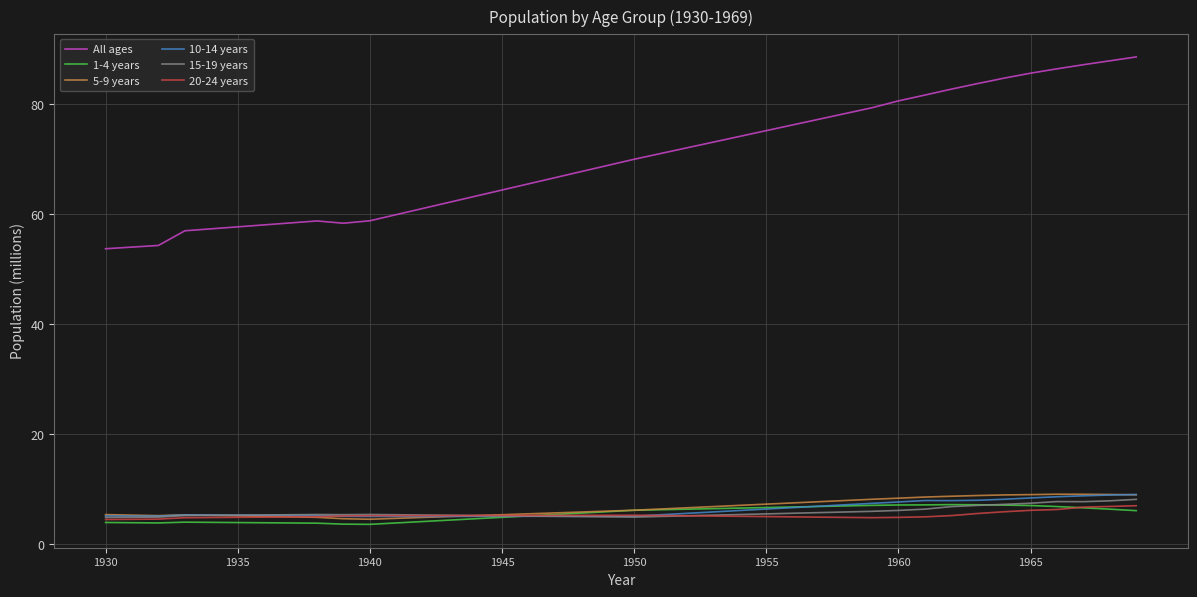

Which series has the largest total across all categories?

All ages